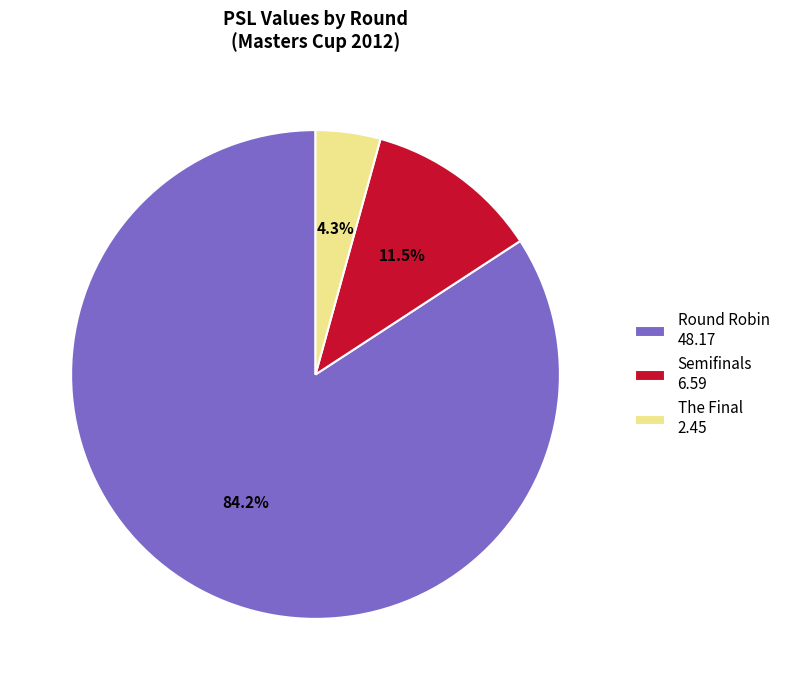

How many slices are in this pie chart?

3